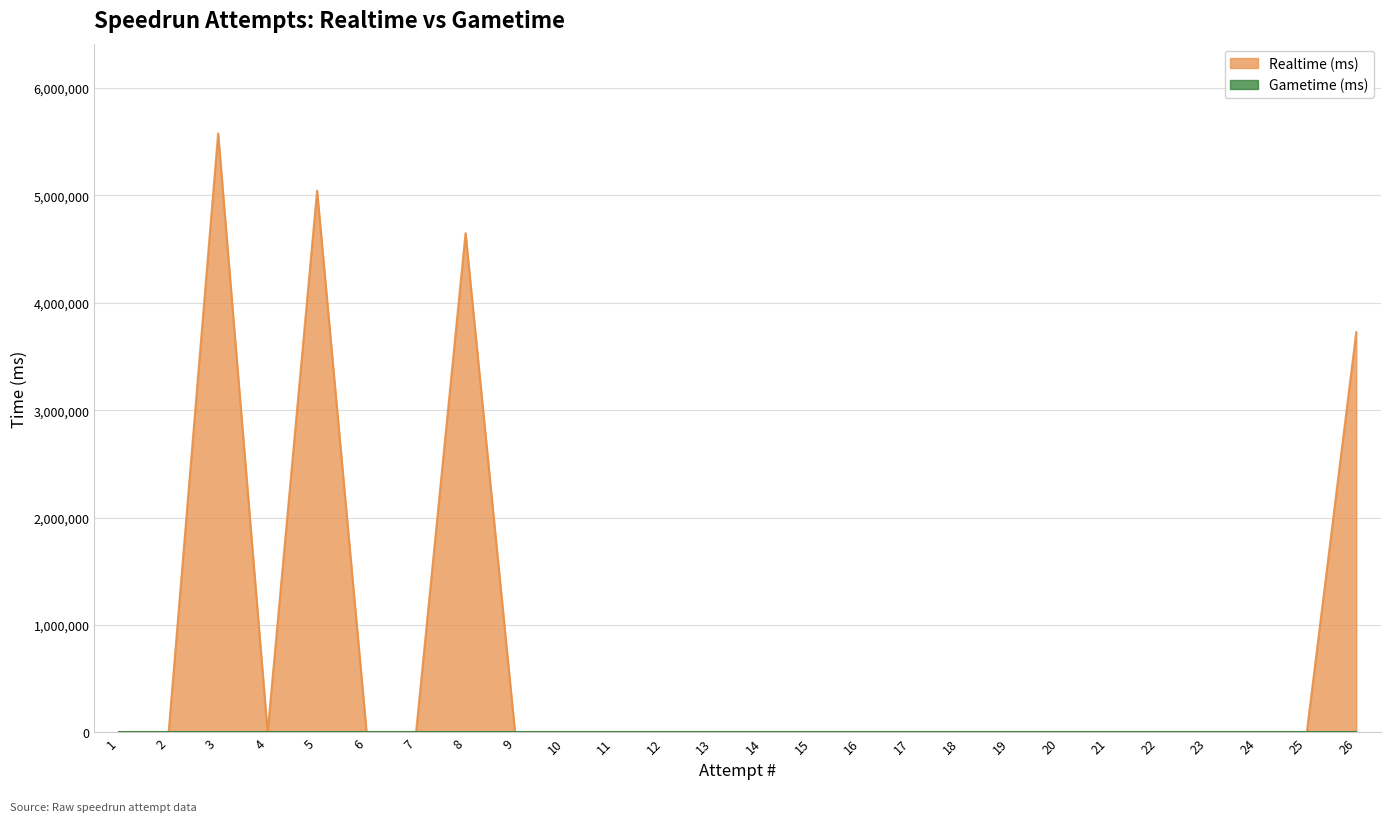

What is the average value?

730535